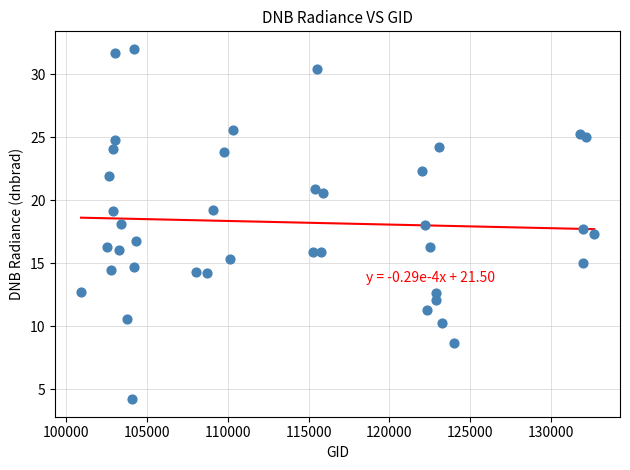

What is the range of Y values (max minus min)?

27.8